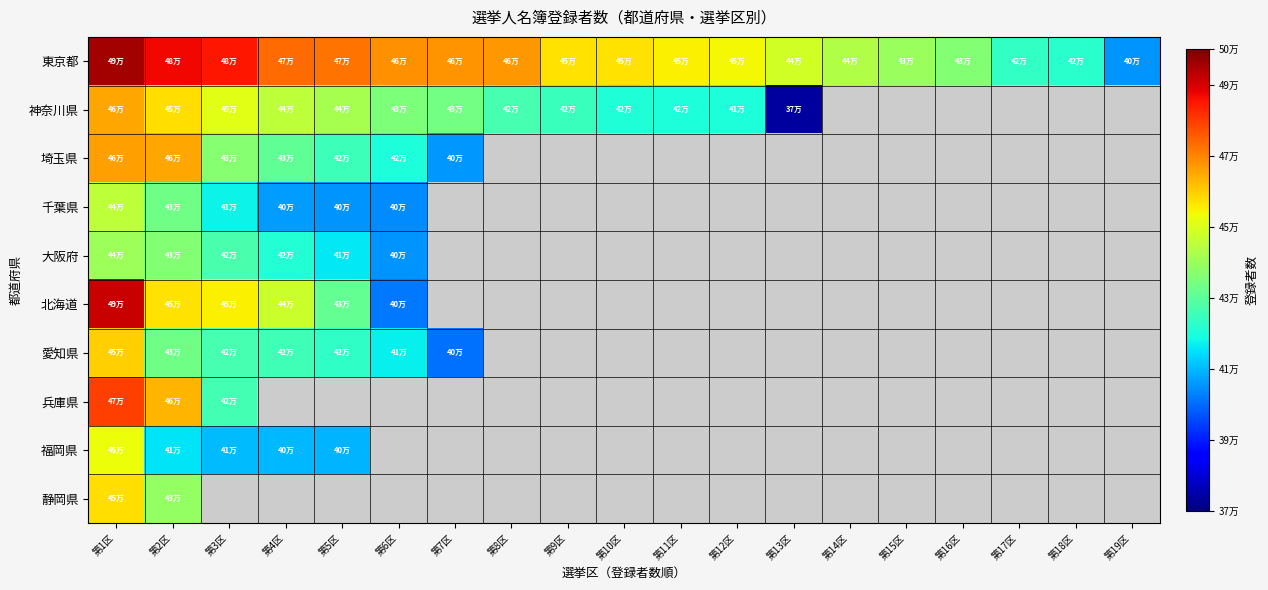

Is the value of 千葉県 at 第3区 greater than the value of 東京都 at 第10区?

No